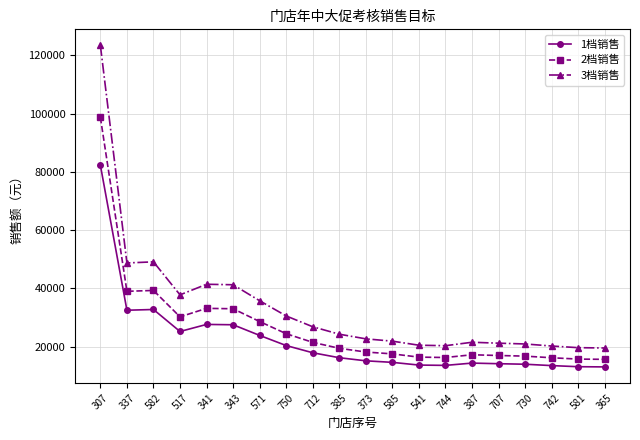

List the series in order of their peak value, highest first.

3档销售, 2档销售, 1档销售